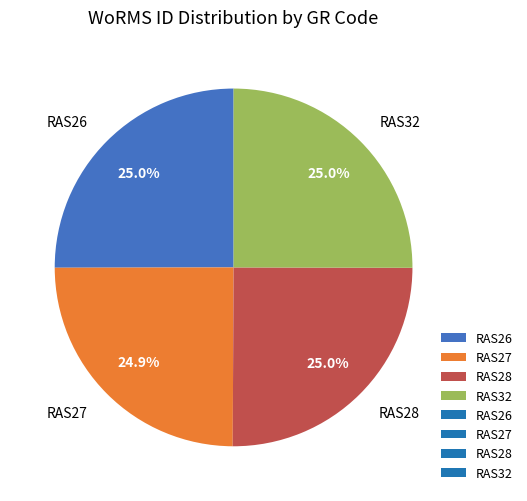

Approximately how many times larger is the value at RAS27 compared to RAS26?

1.0